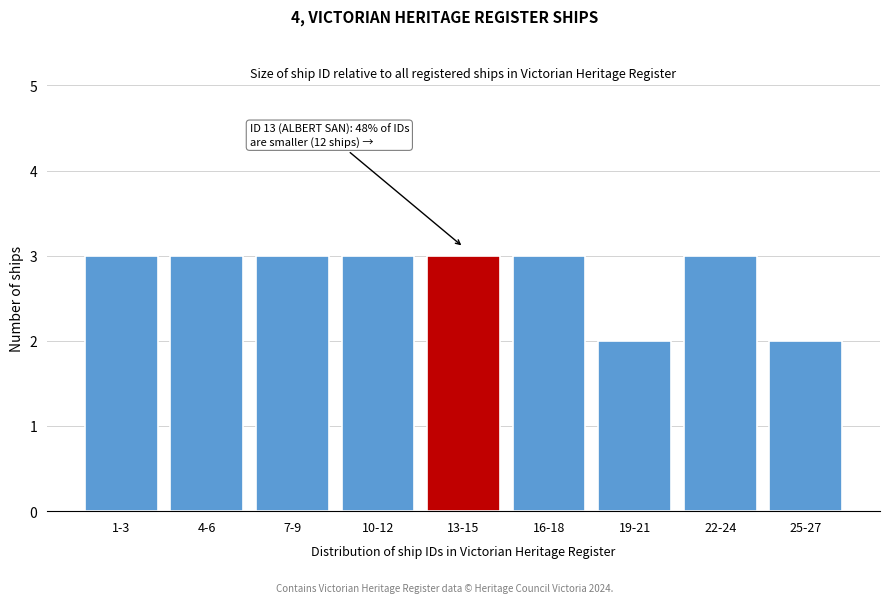

Reading right to left, list all the values displayed in this chart.

25-27=2	22-24=3	19-21=2	16-18=3	13-15=3	10-12=3	7-9=3	4-6=3	1-3=3